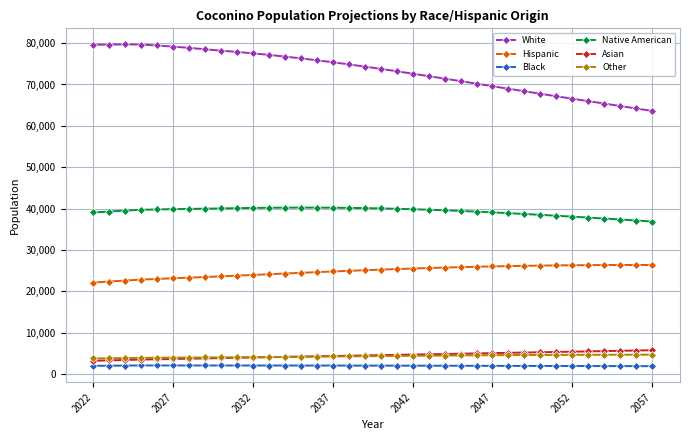

What is the highest value of the White series?

79685.1